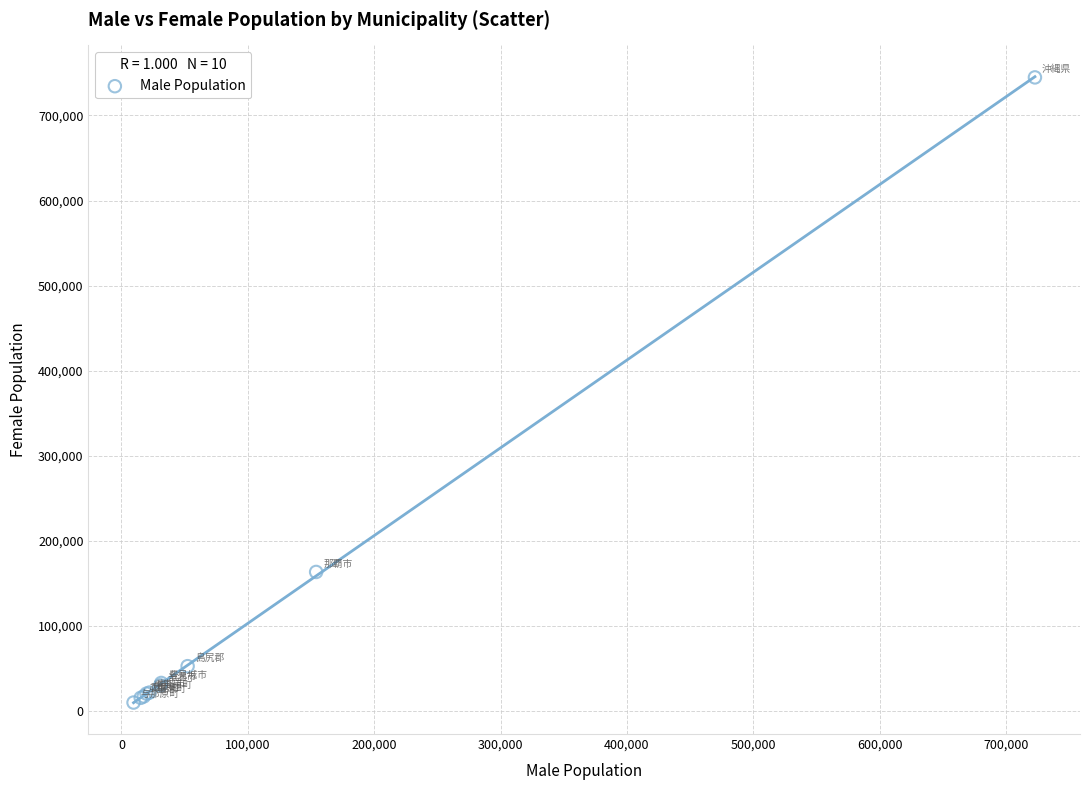

What Y value in the scatter plot is closest to 377404?

163583